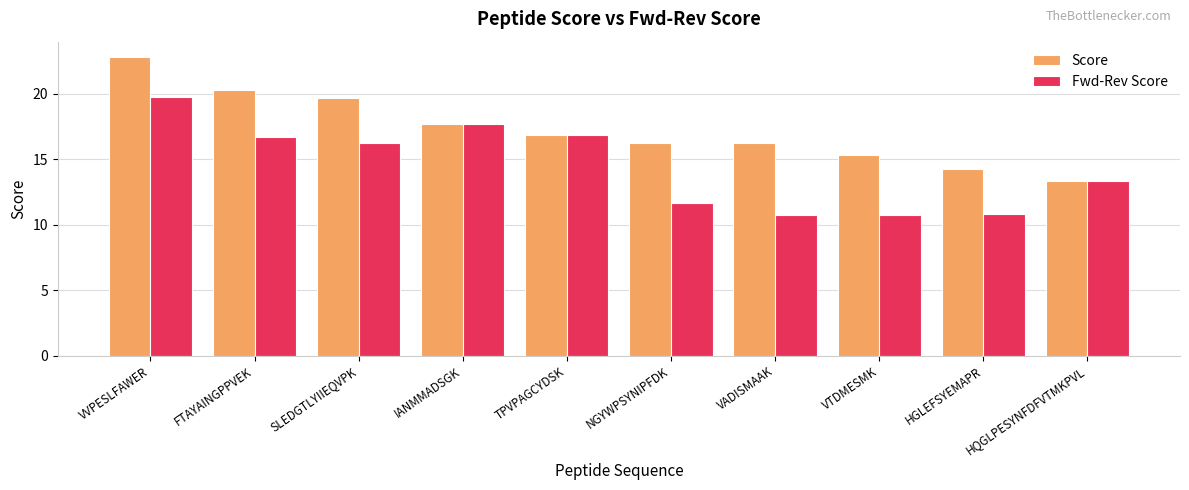

At which label does Score first exceed 16?

VVPESLFAWER